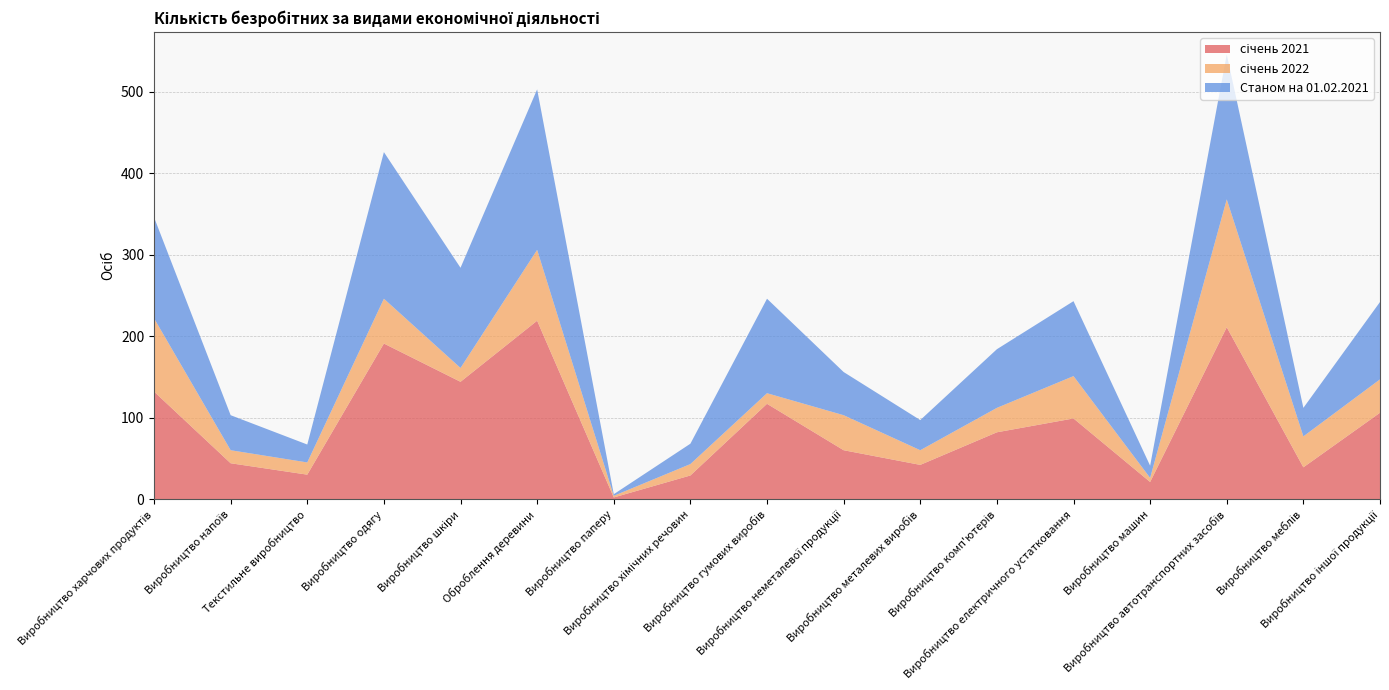

Reading left to right, list all the values displayed in this chart.

січень 2021: 132	44	30	191	144	219	2	29	117	60	42	82	99	21	211	39	106
січень 2022: 90	16	15	55	17	87	2	14	13	43	18	30	52	5	157	38	41
Станом на 01.02.2021: 124	43	22	180	123	197	2	25	116	53	37	72	92	15	178	35	95